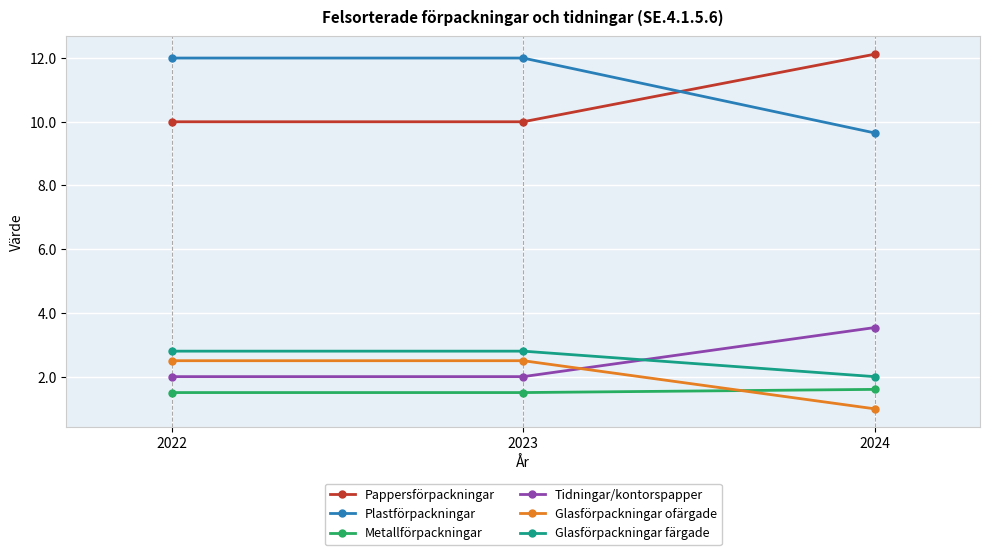

How many lines are shown in the chart?

6